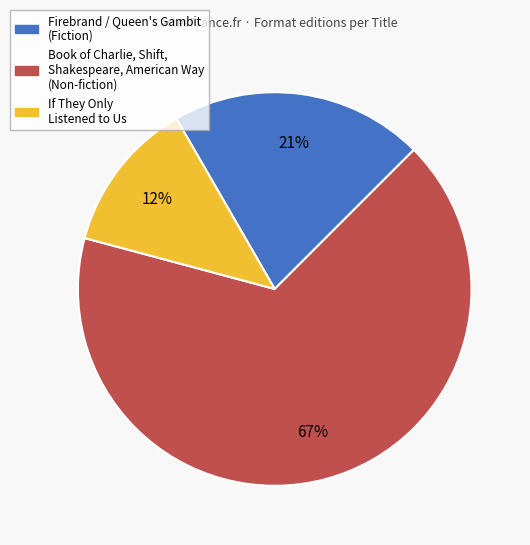

To the nearest percent, what is the average slice percentage?

33%